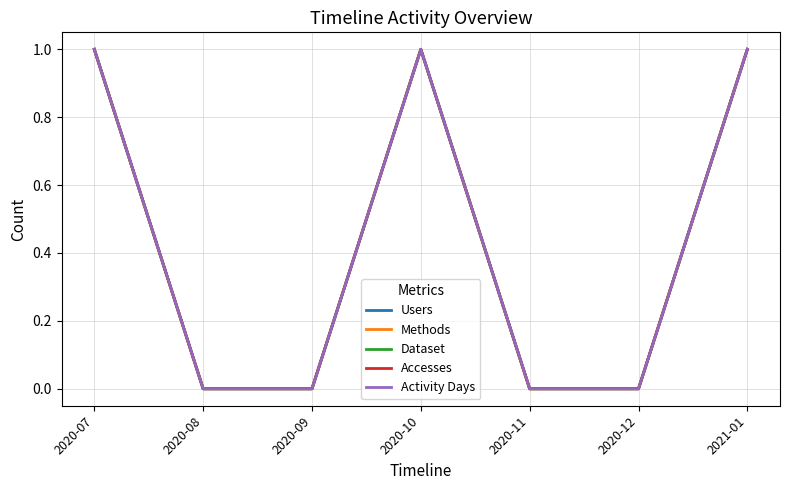

True or false: Dataset and Accesses intersect in this chart.

False